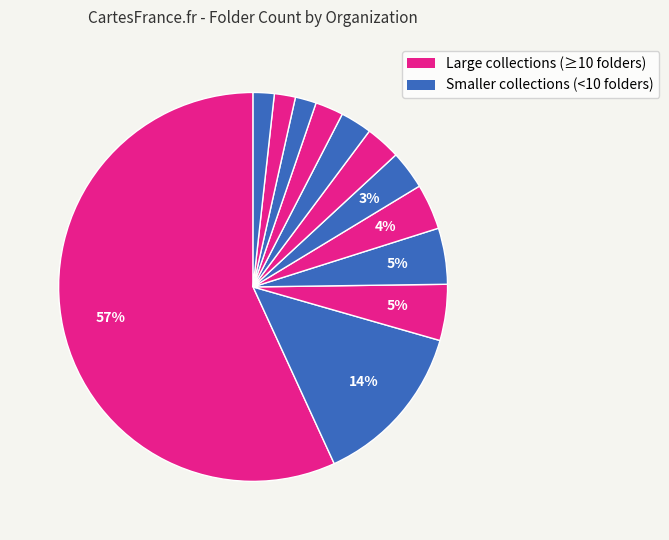

Count the number of slices in the pie.

12